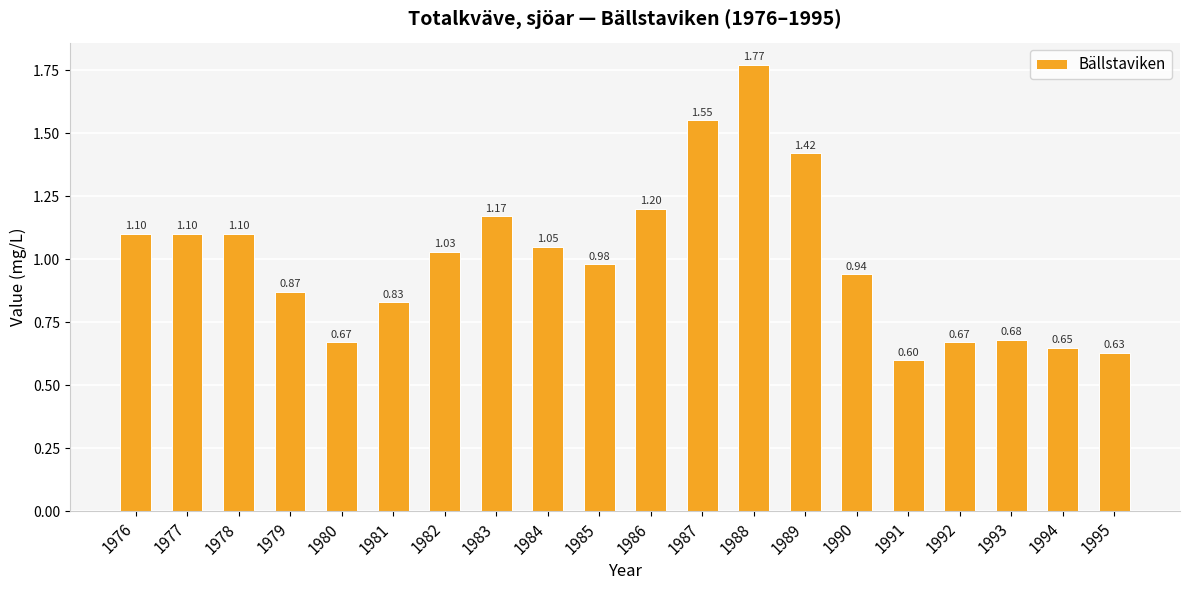

Which has a higher value, 1984 or 1992?

1984